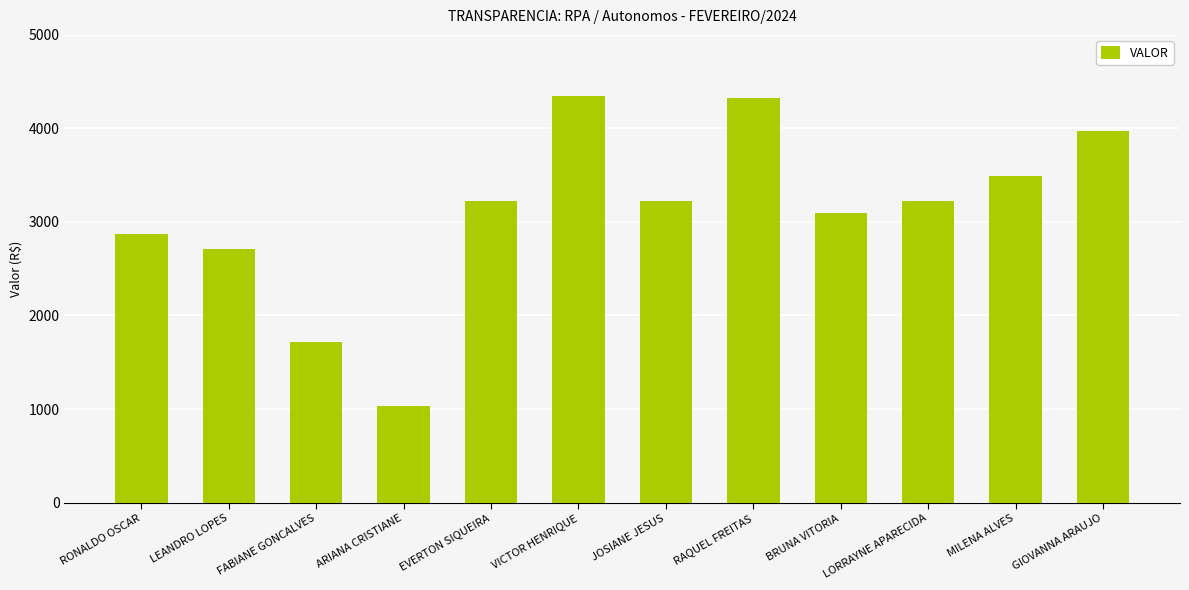

At which category does the chart reach its minimum across all series?

ARIANA CRISTIANE